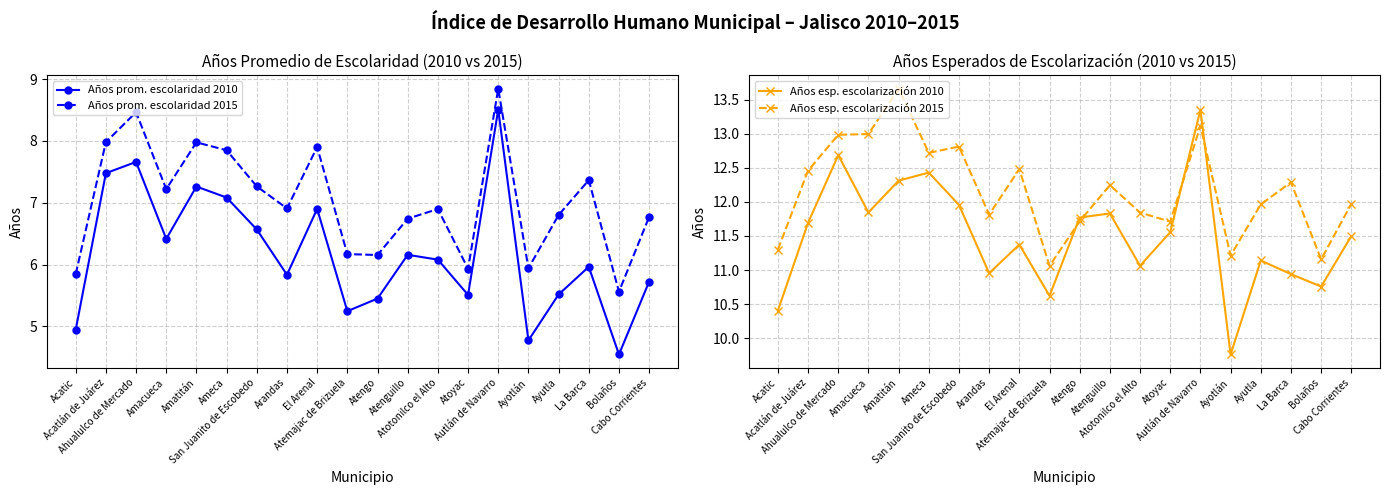

True or false: Años esp. escolarización 2015 and Años prom. escolaridad 2010 intersect in this chart.

False